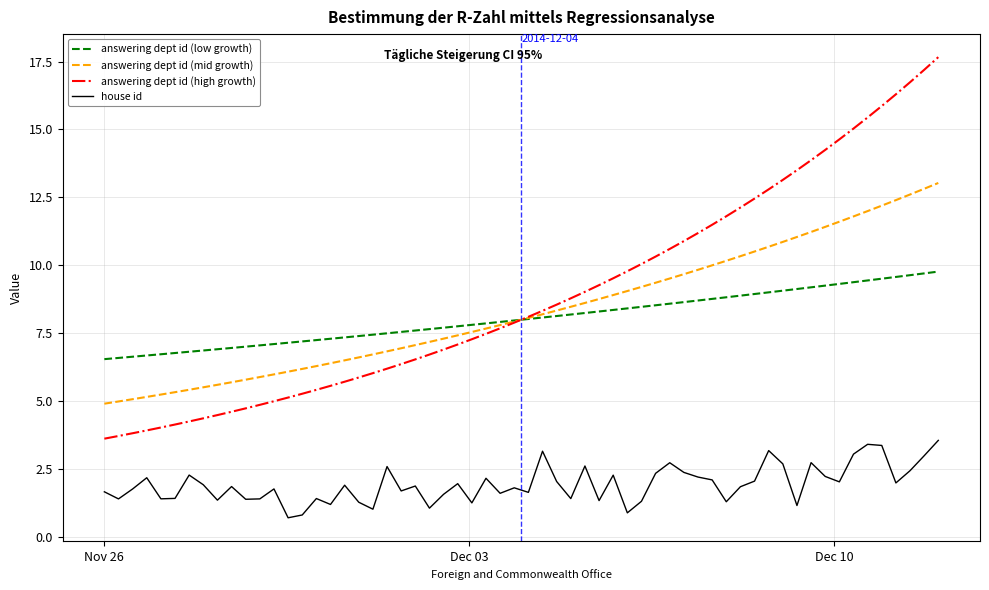

List the series in order of their peak value, lowest first.

house id, answering dept id (low growth), answering dept id (mid growth), answering dept id (high growth)